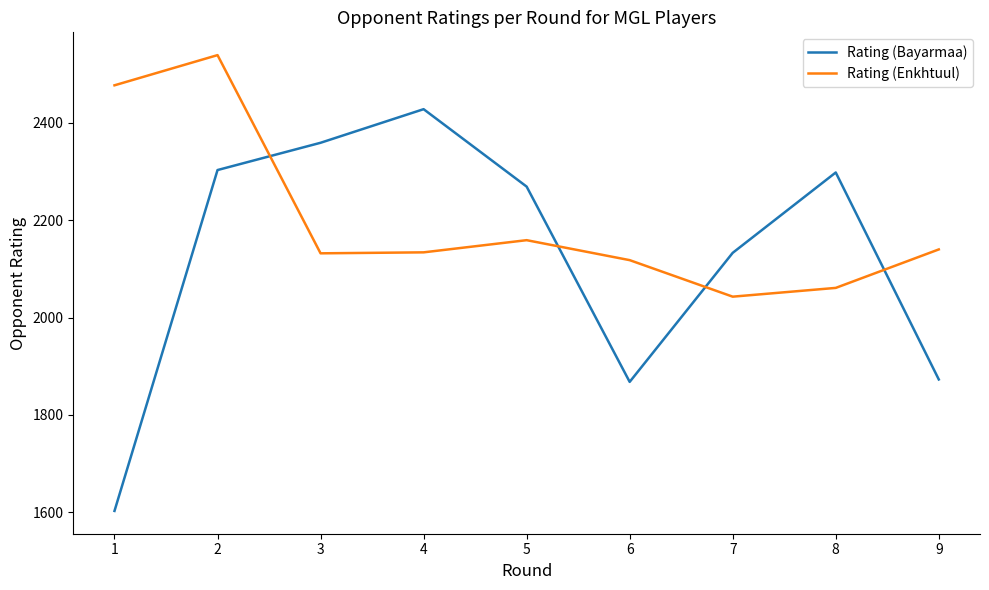

Which series has the largest total across all categories?

Rating (Enkhtuul)